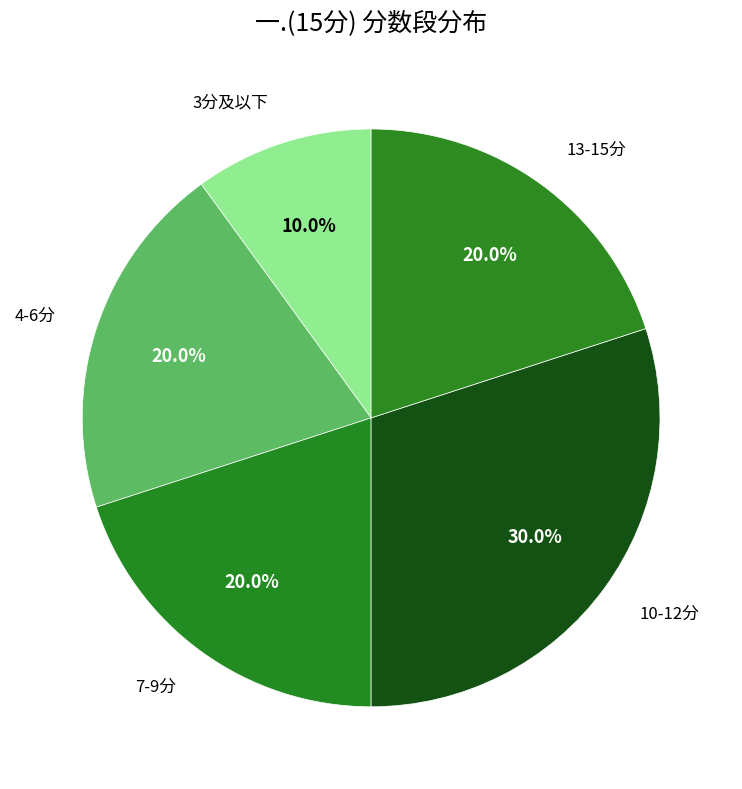

How many segments does this pie chart have?

5